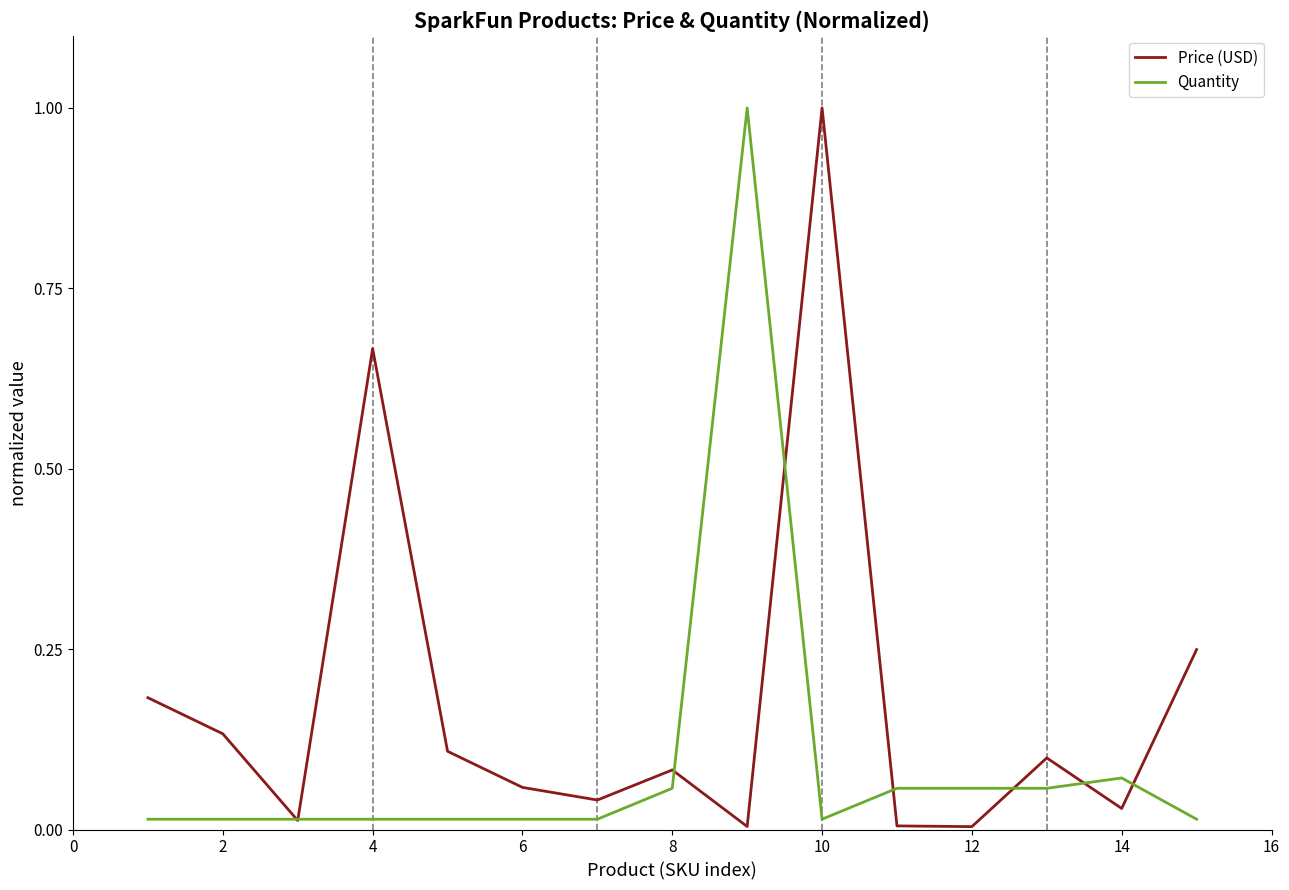

Is the value of Price (USD) at 10 greater than the value of Quantity at 2?

Yes